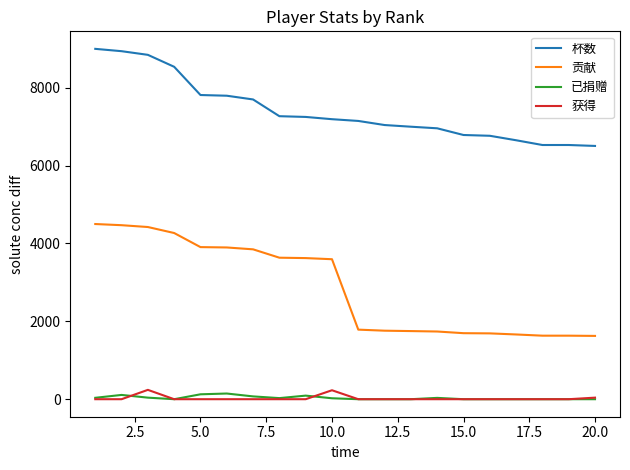

Which series has the widest spread of values?

贡献